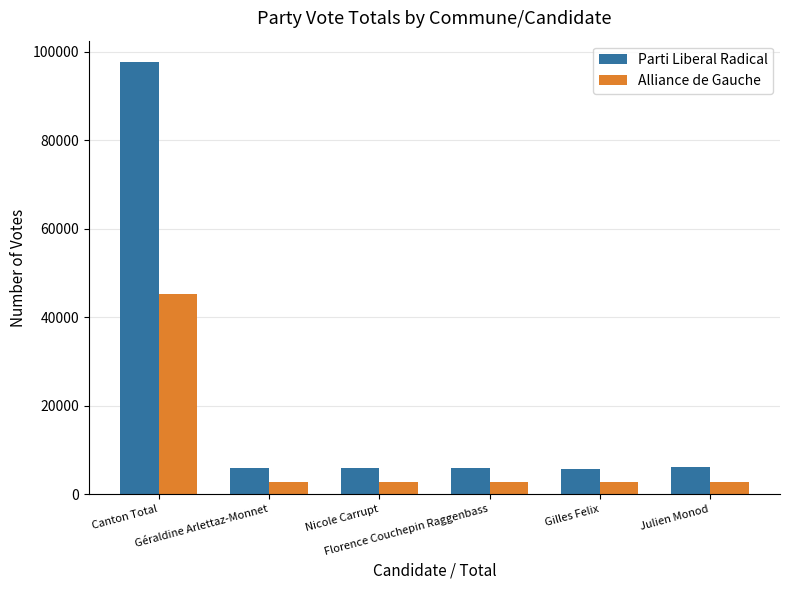

Which series has the largest range (max minus min)?

Parti Liberal Radical